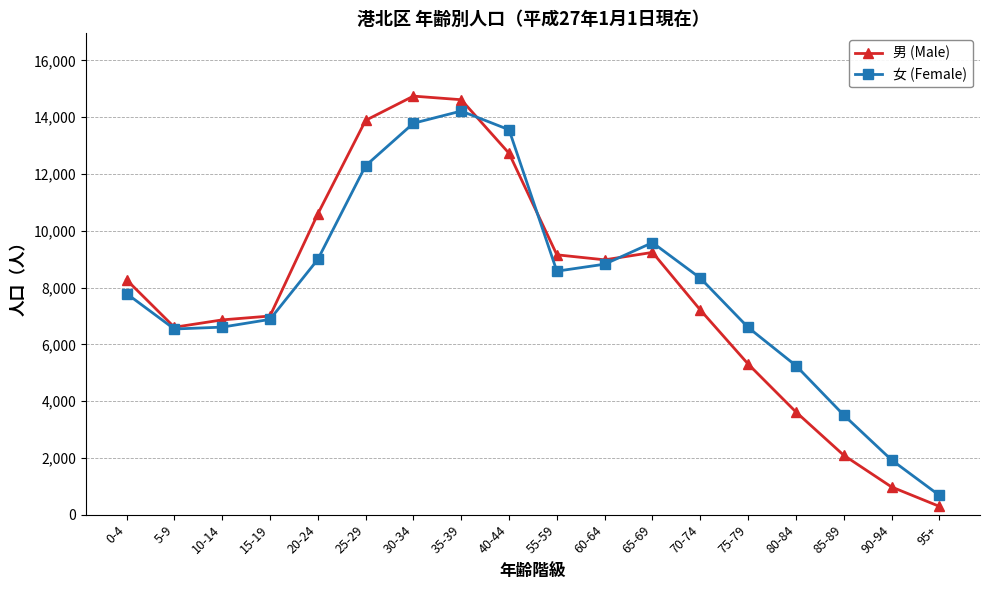

What is the value of the 男 (Male) point at the 18th from the left?

291